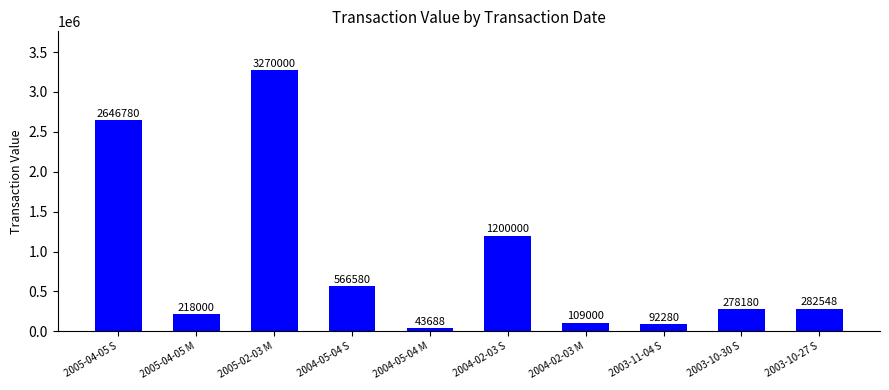

Are the bars horizontal?

No